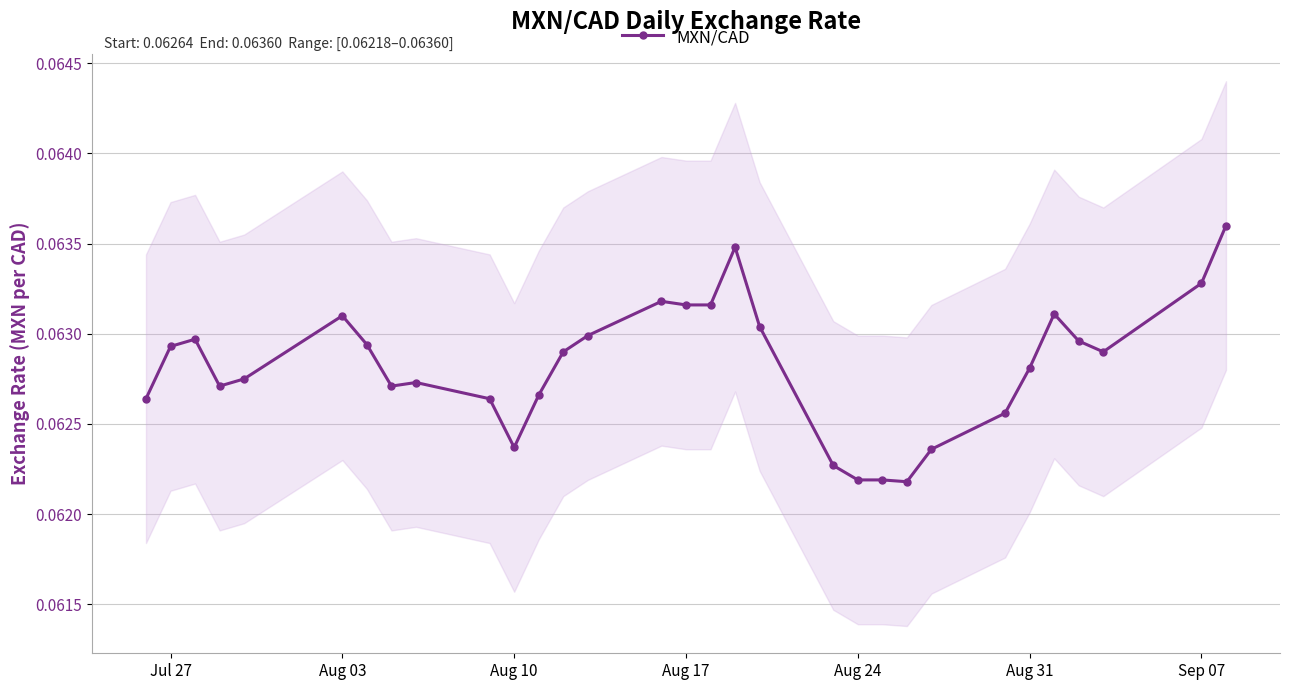

The chart shows a value of 0.1 at 28. True or false?

False